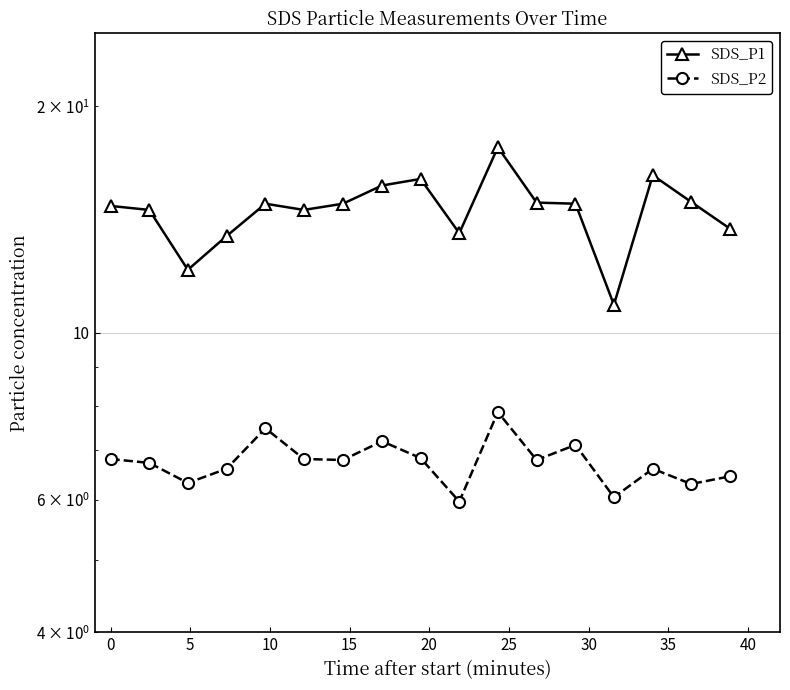

List the series in order of their peak value, lowest first.

SDS_P2, SDS_P1